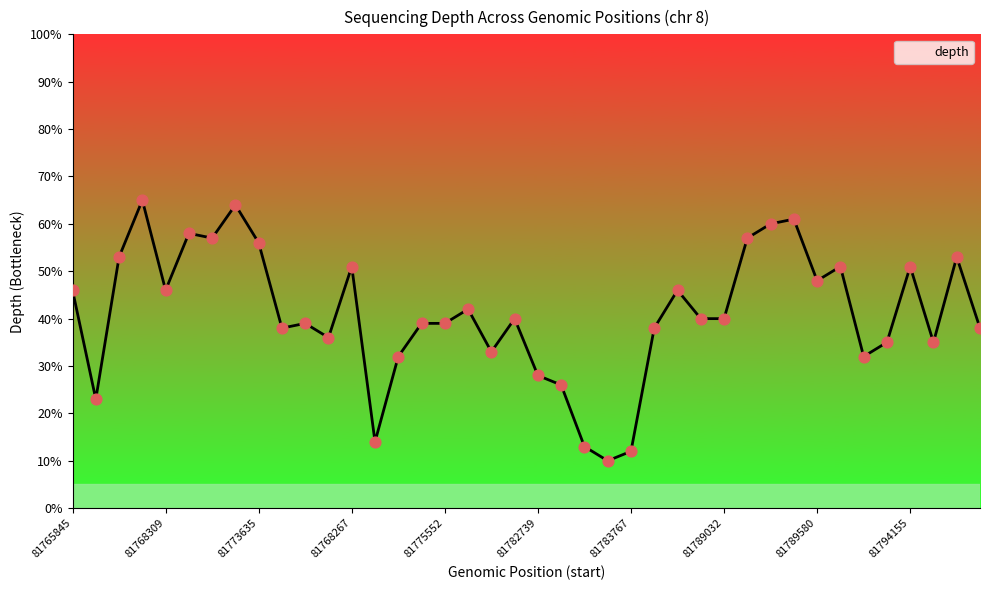

What is the smallest value displayed?

10